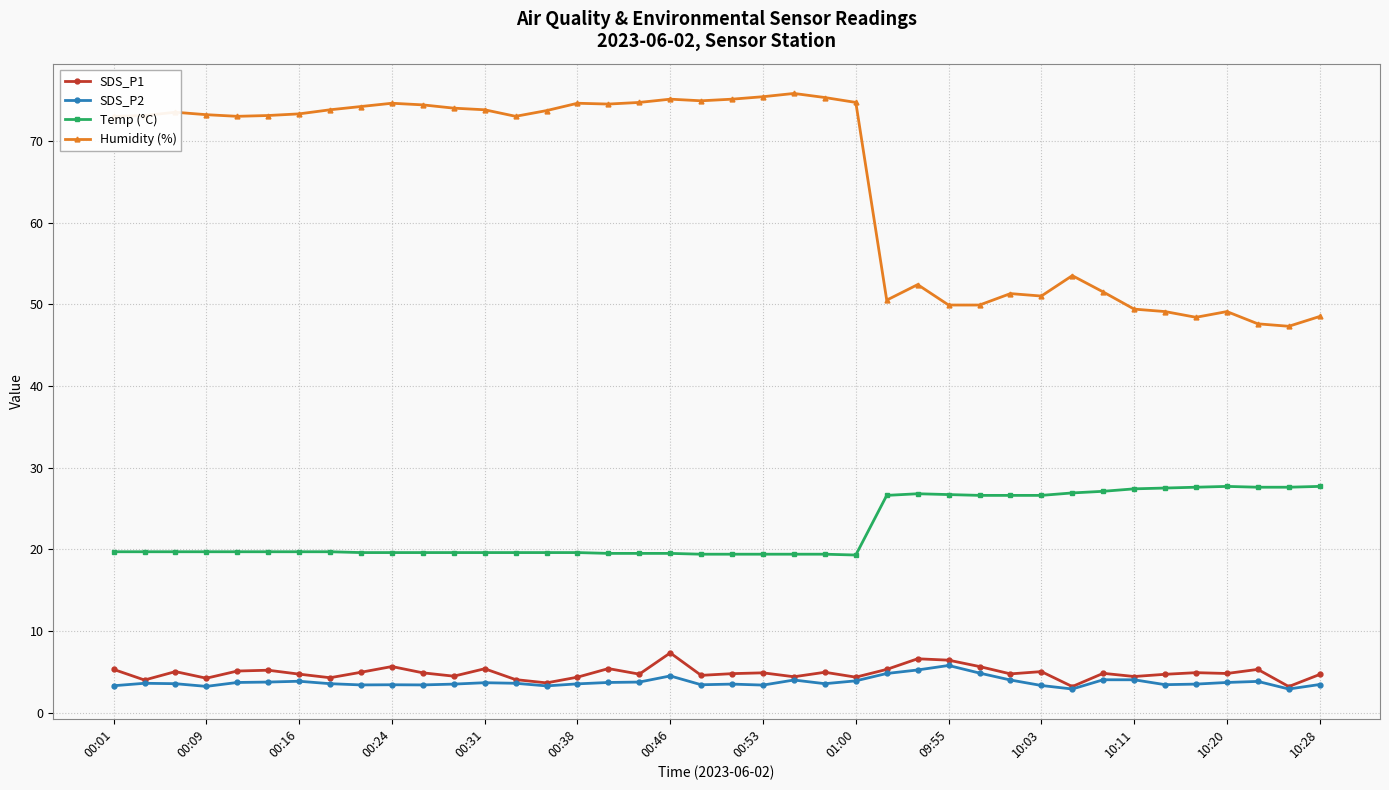

True or false: SDS_P2 and Temp (°C) intersect in this chart.

False